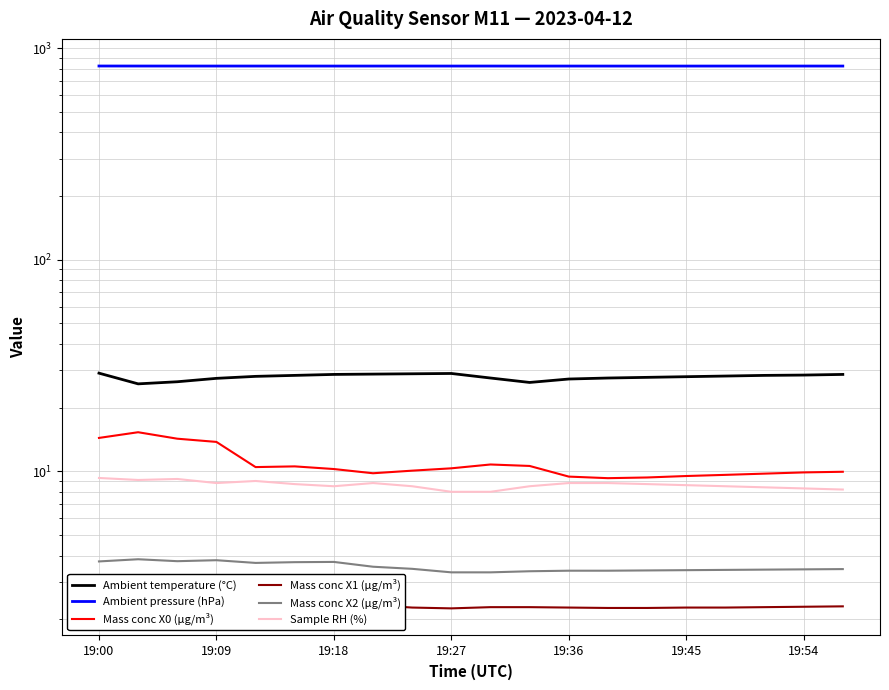

What is the greatest value displayed?

823.3